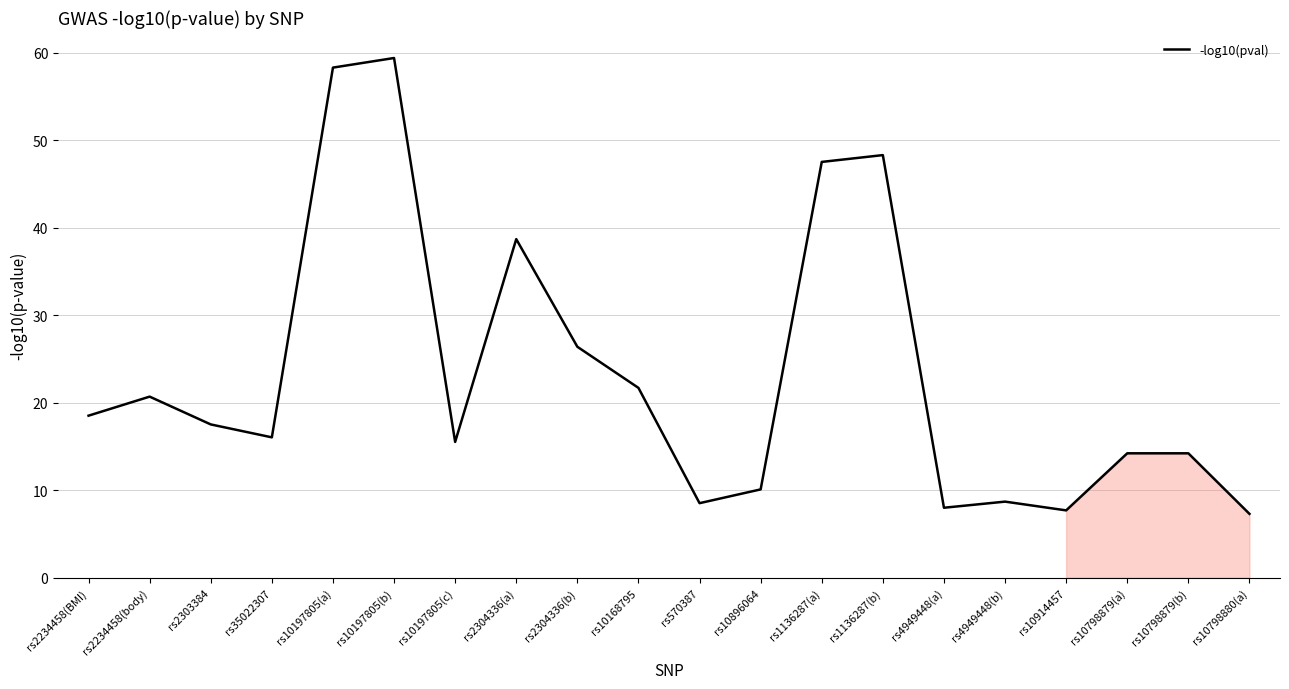

What position from the right is rs10197805(a)?

16